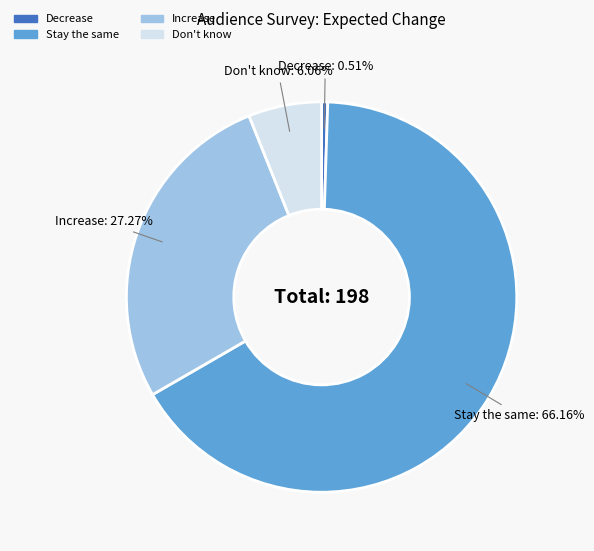

The Stay the same slice represents 52% of the pie. True or false?

False